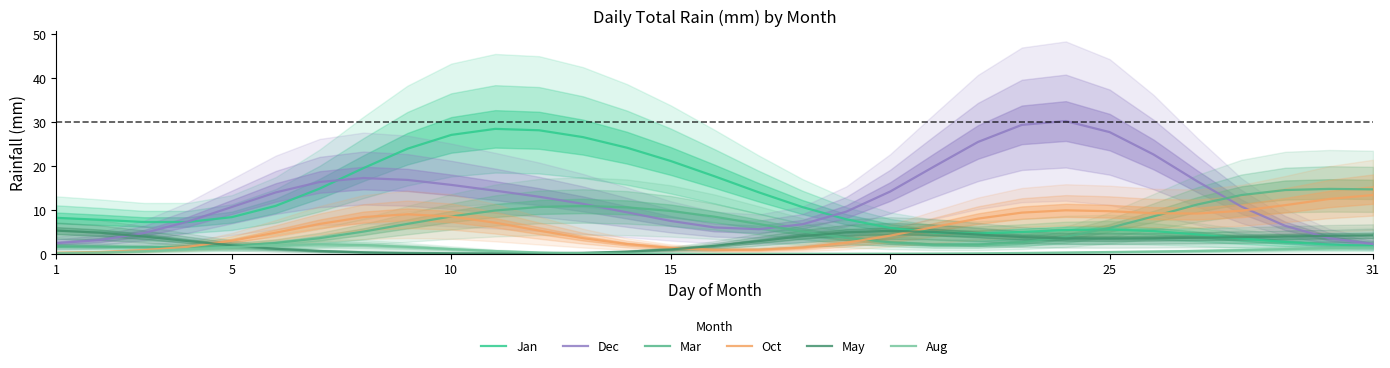

What are all the series names shown in the legend?

Jan, Dec, Mar, Oct, May, Aug